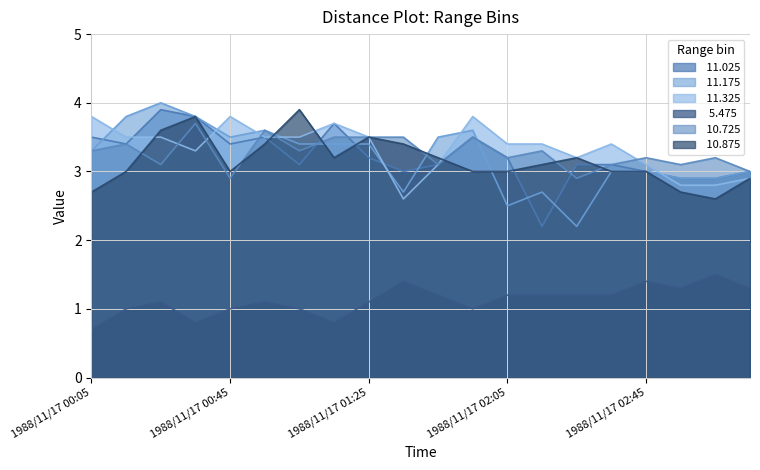

Rank the series at 1988/11/17 00:55 from lowest to highest value.

  5.475,  10.875,  11.025,  11.325,  11.175,  10.725